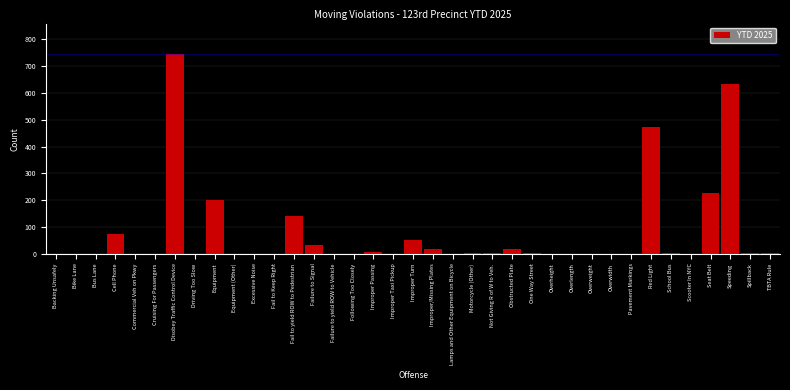

Which label corresponds to the largest value in the chart?

Disobey Traffic Control Device